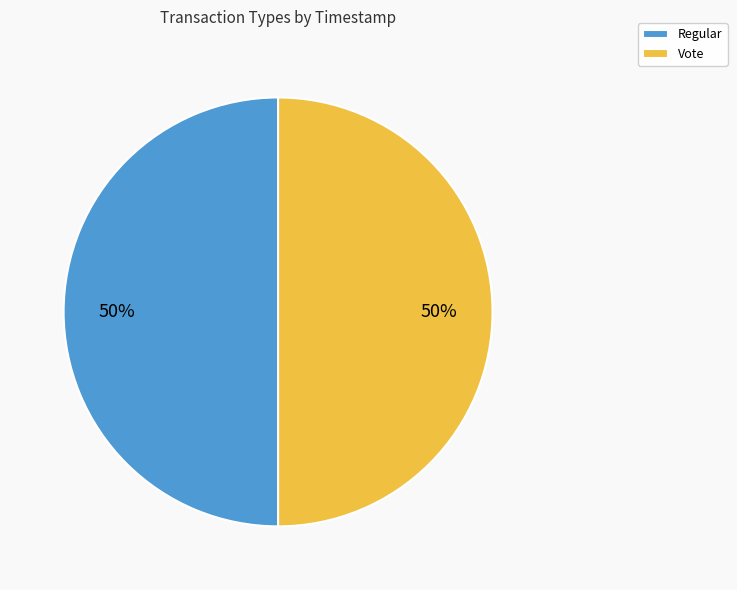

Do Regular and Vote together represent more than half of the pie?

Yes